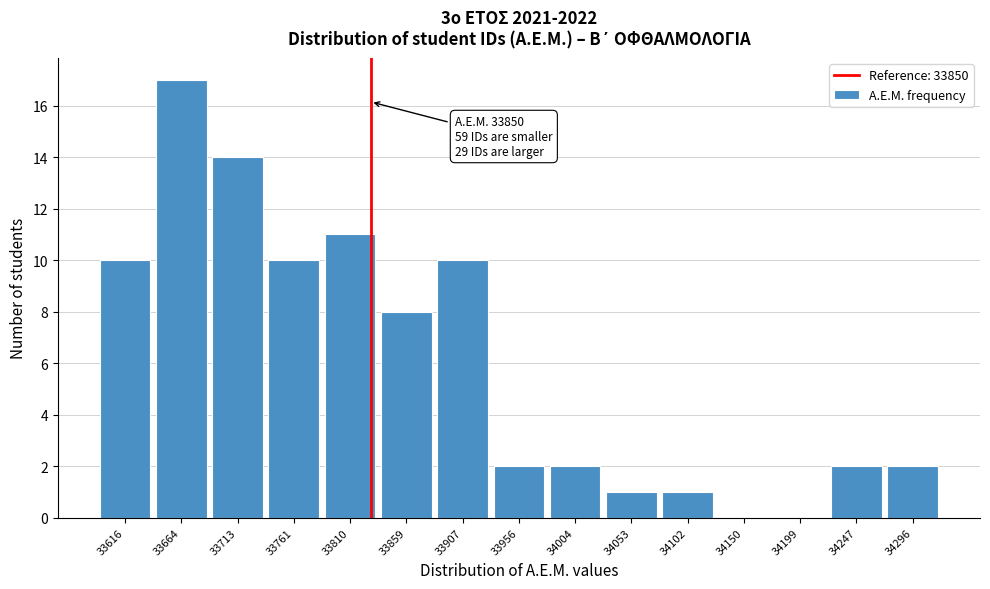

Reading left to right, transcribe all the data shown in this chart.

33616=10	33664=17	33713=14	33761=10	33810=11	33859=8	33907=10	33956=2	34004=2	34053=1	34102=1	34150=0	34199=0	34247=2	34296=2